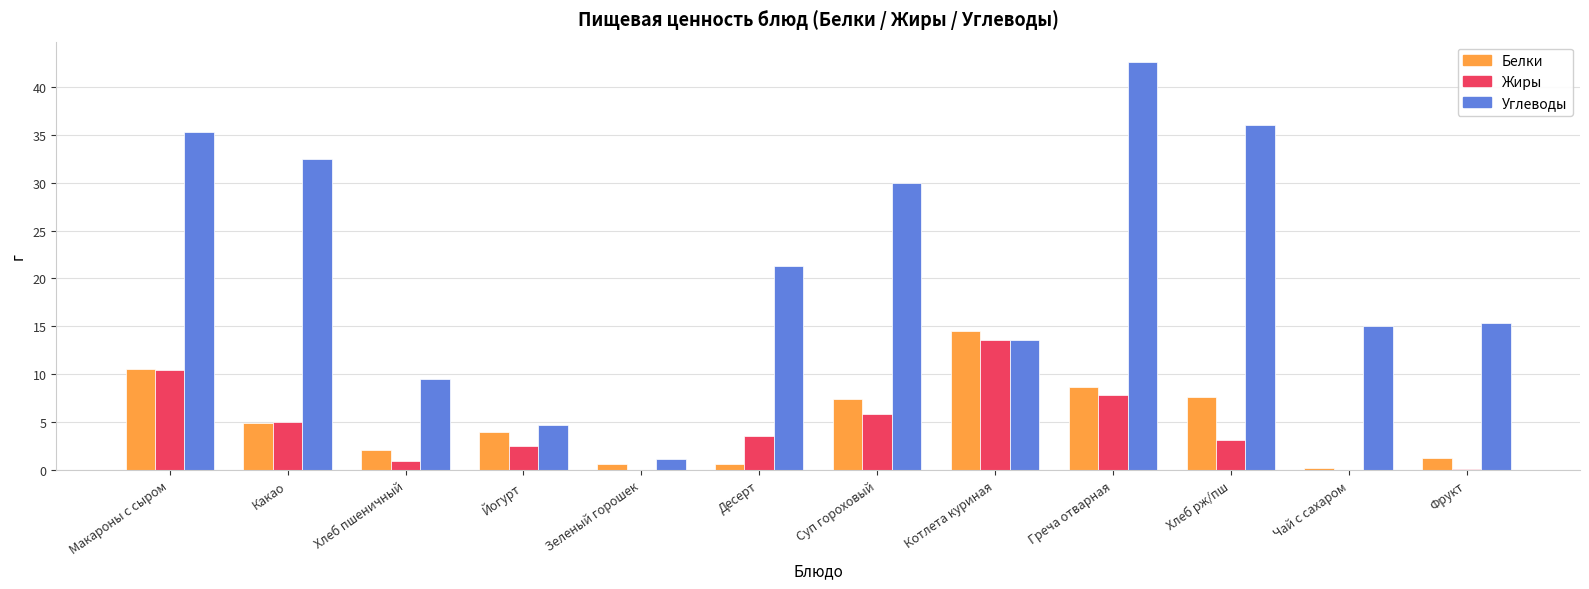

The value of Жиры at Греча отварная is 4.7. True or false?

False